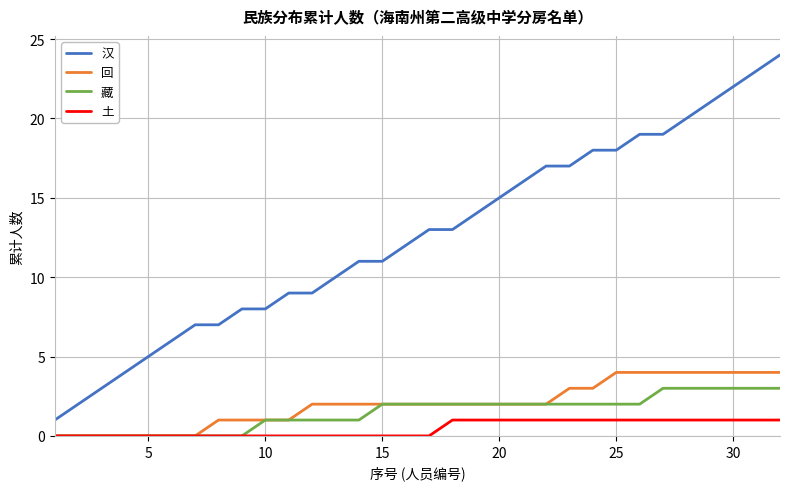

Which series has the largest total across all categories?

汉